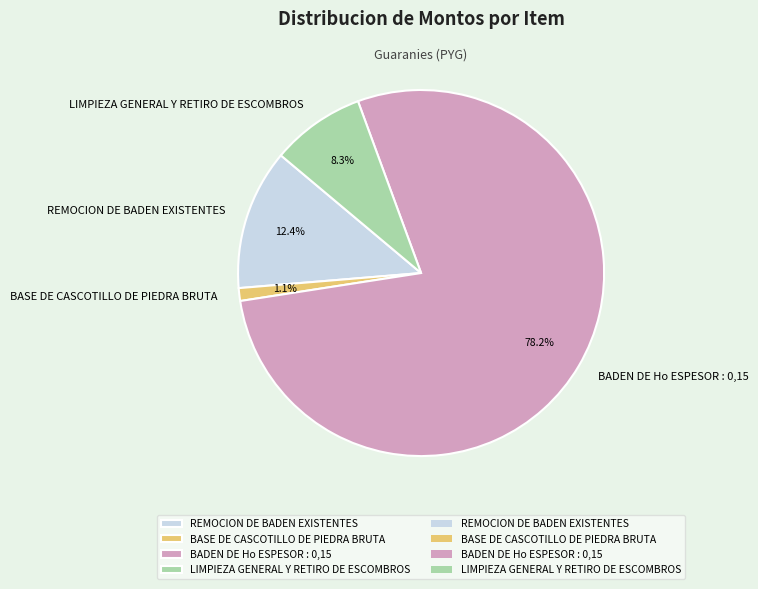

Is it true that BADEN DE Ho ESPESOR : 0,15 is 63% of the pie?

False